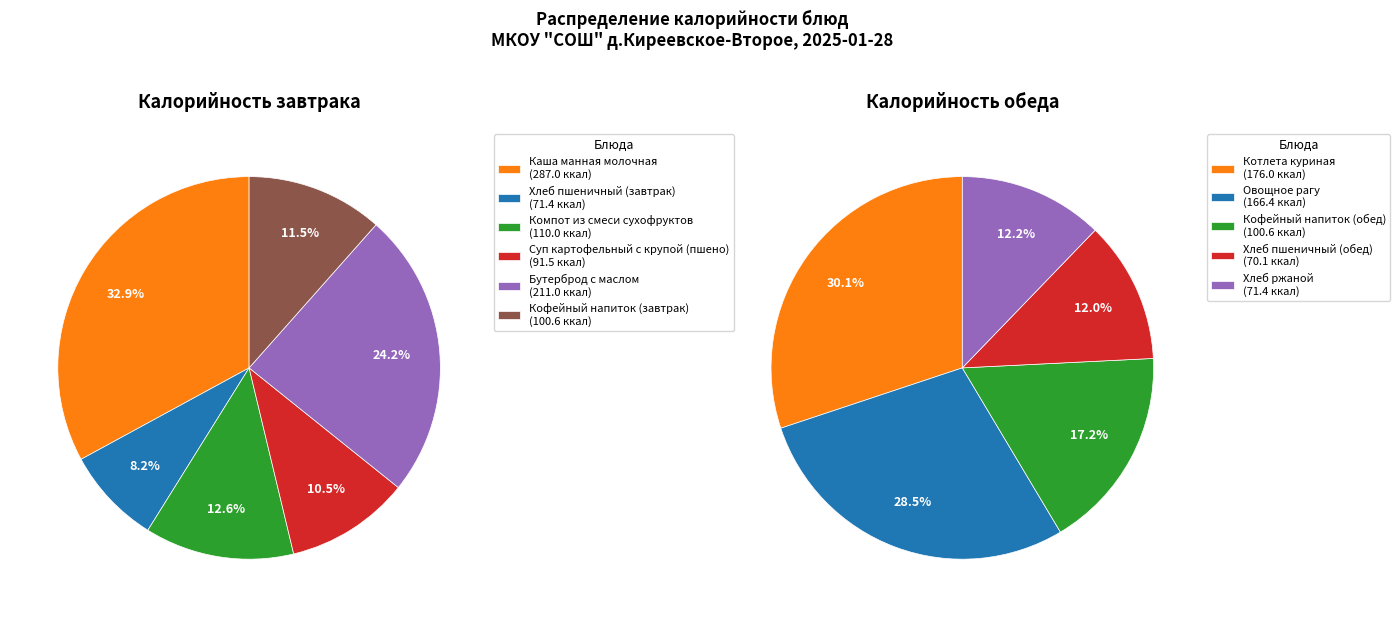

Is Суп картофельный с крупой (пшено) the majority of the pie?

No